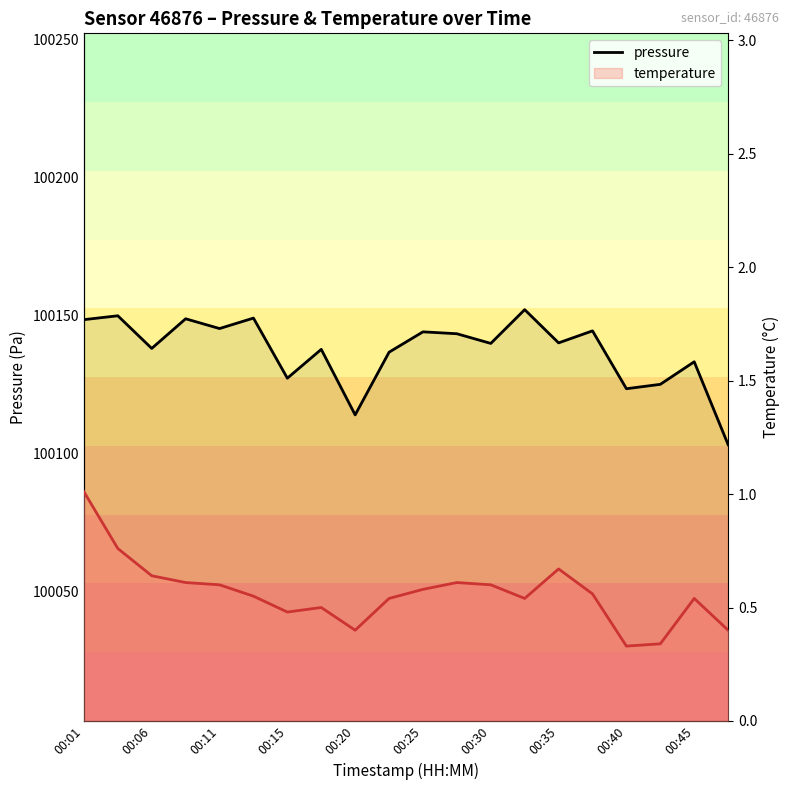

Reading left to right, list all the values displayed in this chart.

pressure: 100148.4	100149.8	100138.0	100148.8	100145.2	100149.0	100127.2	100137.7	100114.0	100136.7	100144.0	100143.3	100139.8	100152.1	100140.0	100144.4	100123.4	100125.0	100133.2	100103.2
temperature: 1.0	0.8	0.6	0.6	0.6	0.6	0.5	0.5	0.4	0.5	0.6	0.6	0.6	0.5	0.7	0.6	0.3	0.3	0.5	0.4